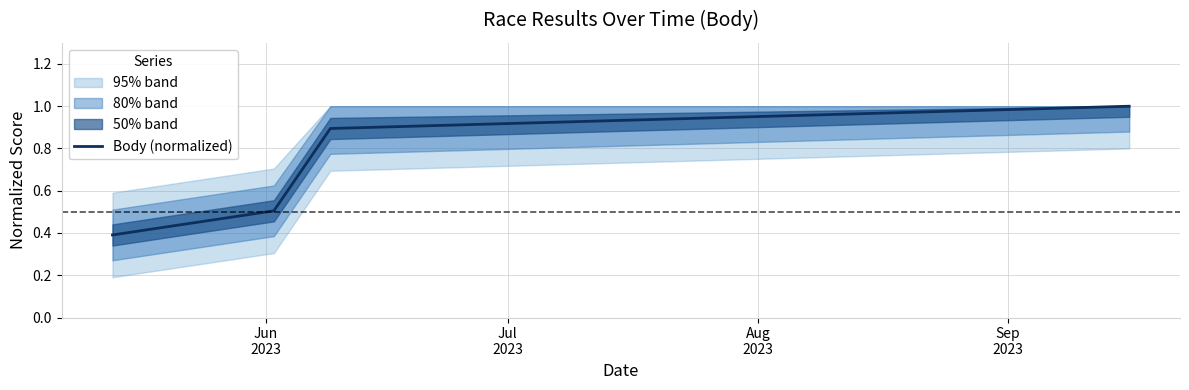

What is the highest value of the Body (normalized) series?

1.0